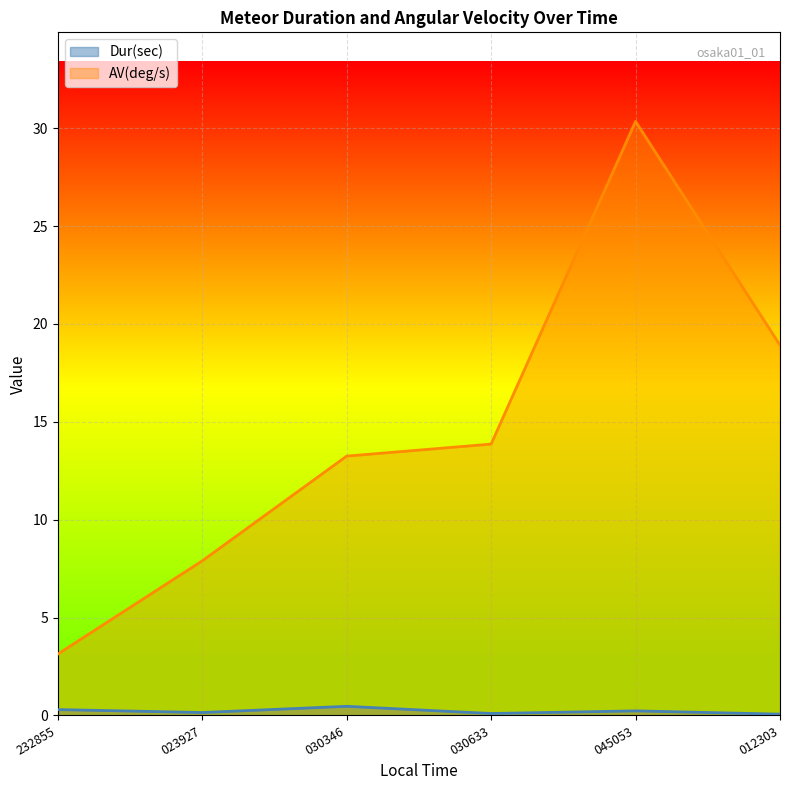

True or false: AV(deg/s) and Dur(sec) cross at least once.

False